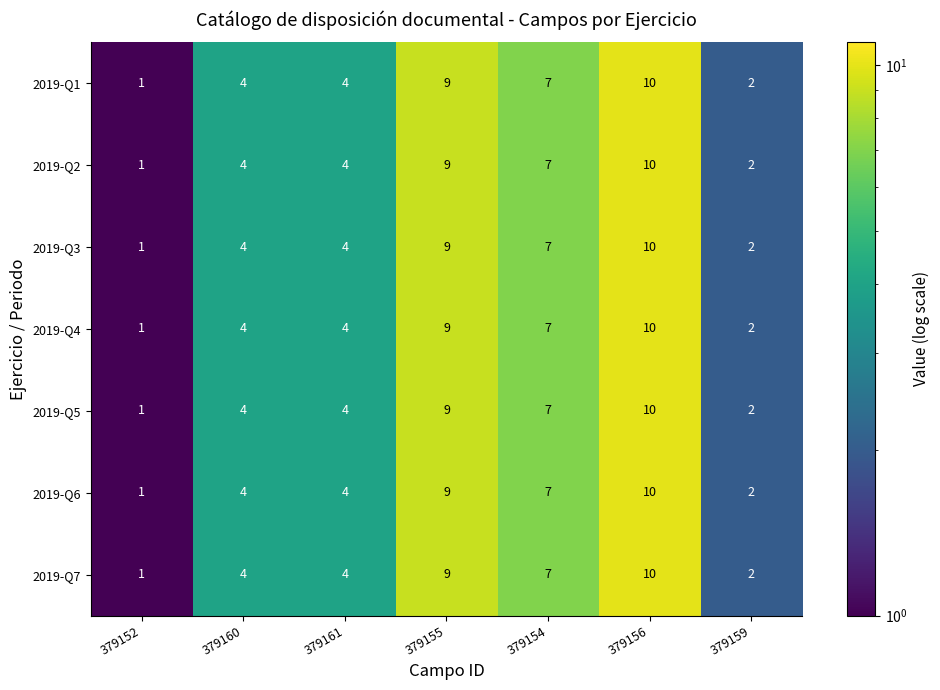

Which label corresponds to the smallest value in the chart?

379152